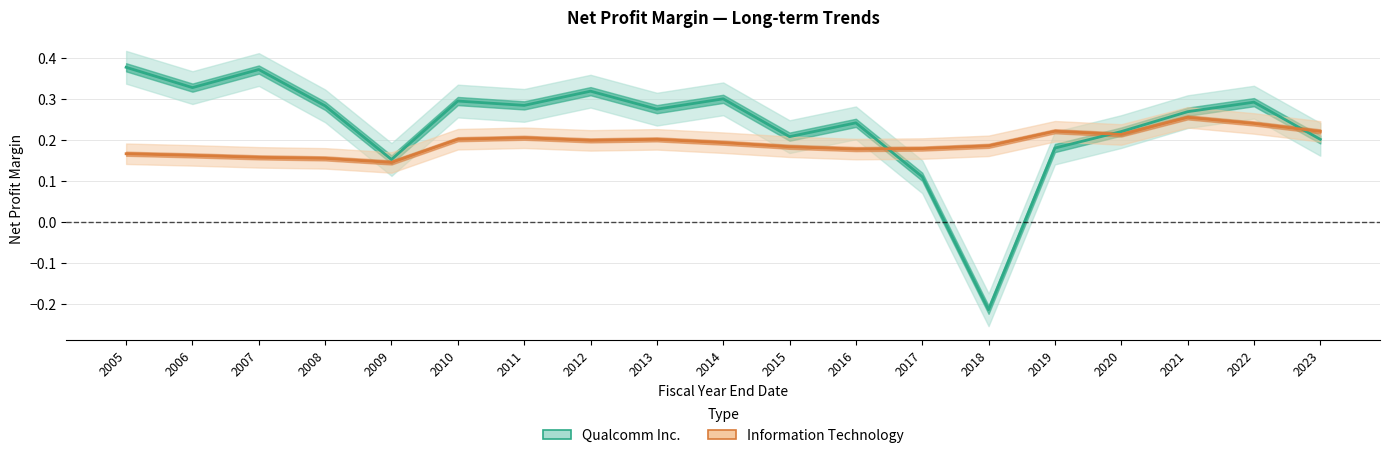

At how many categories does at least one series exceed 0?

19